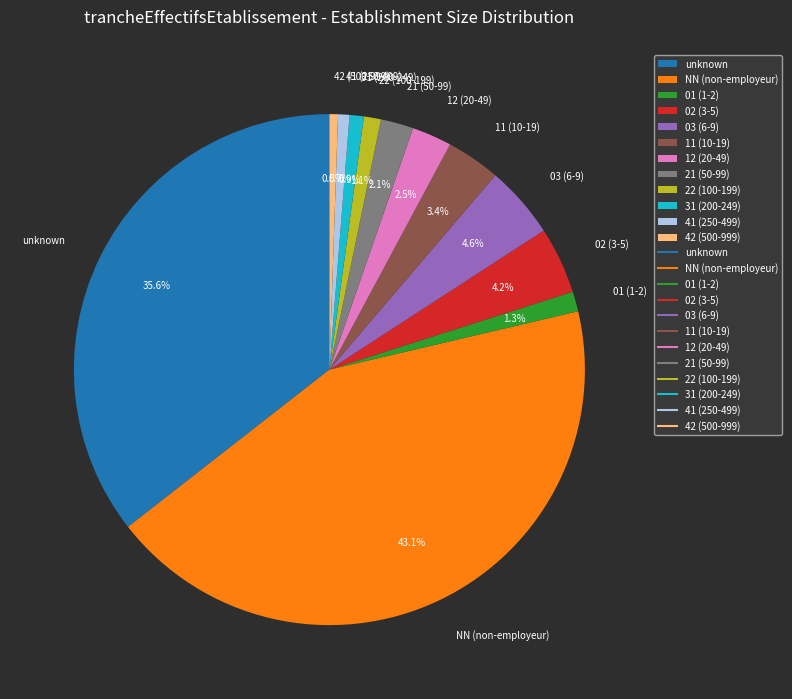

How many segments does this pie chart have?

12